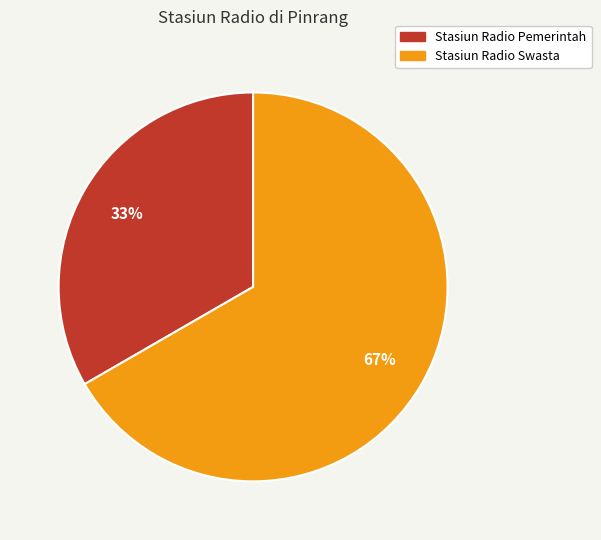

Is Stasiun Radio Swasta the majority of the pie?

Yes